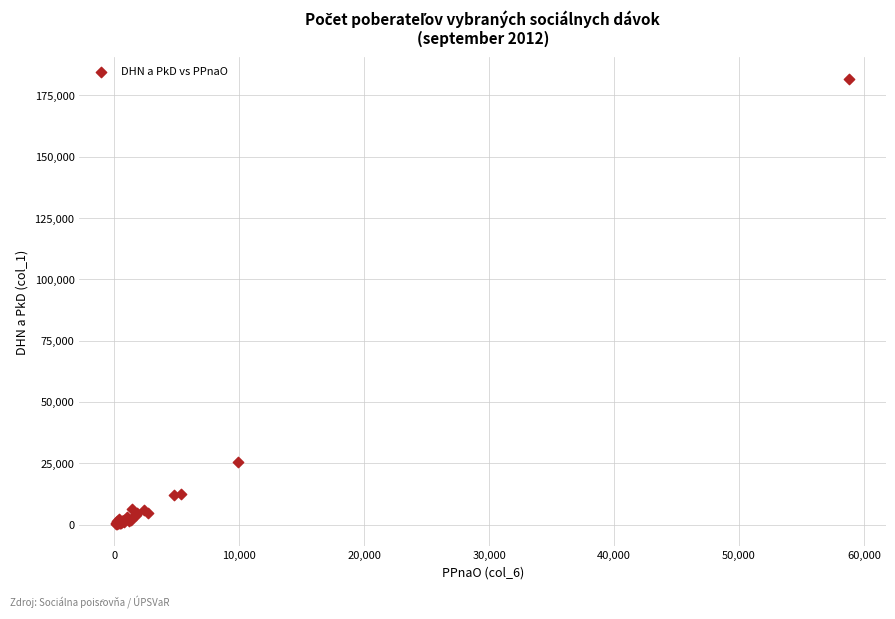

What Y value in the scatter plot is closest to 90992?

25407